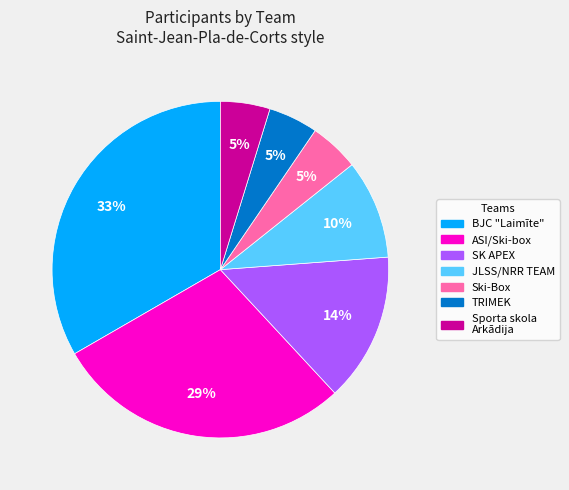

Does SK APEX represent more than half of the total?

No